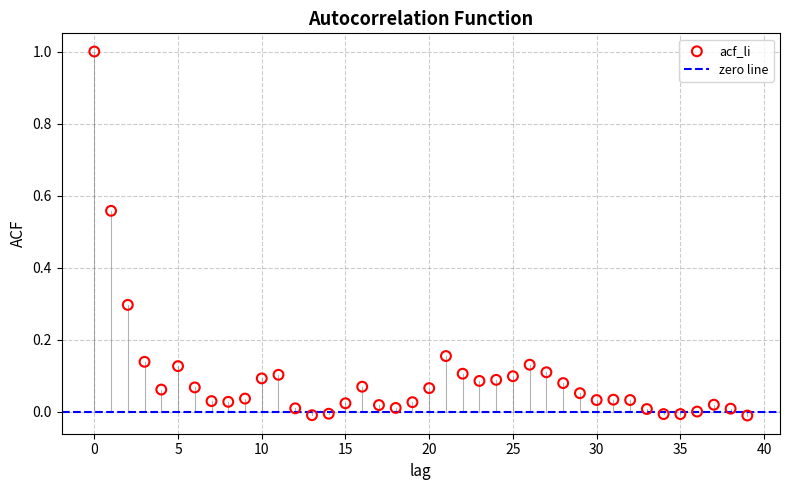

What is the range of Y values (max minus min)?

1.0